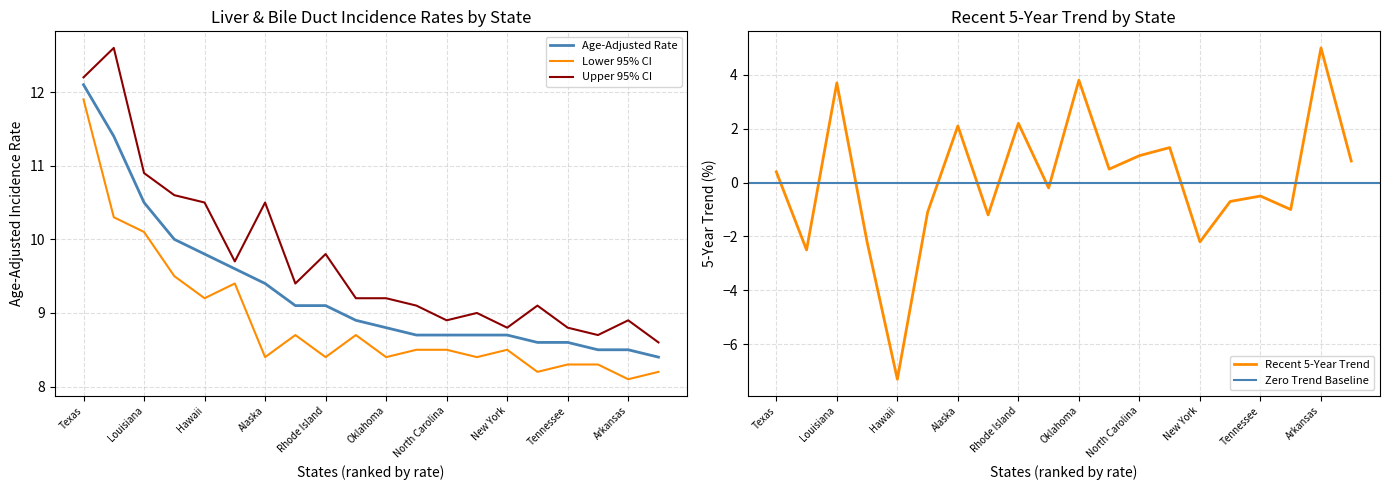

Which category has the lowest value across all series?

Hawaii